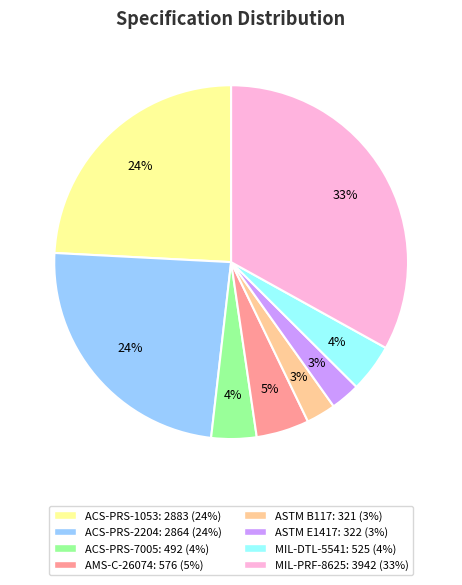

To the nearest percent, what is the average slice percentage?

12%